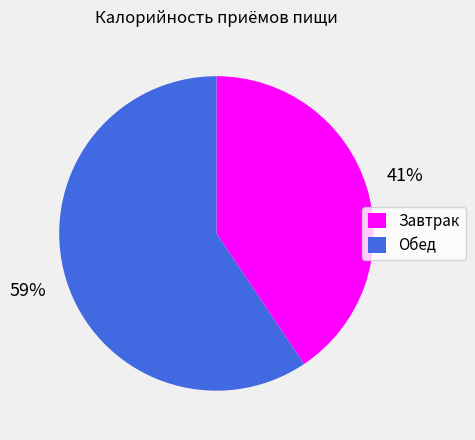

Which has a higher value, Обед or Завтрак?

Обед